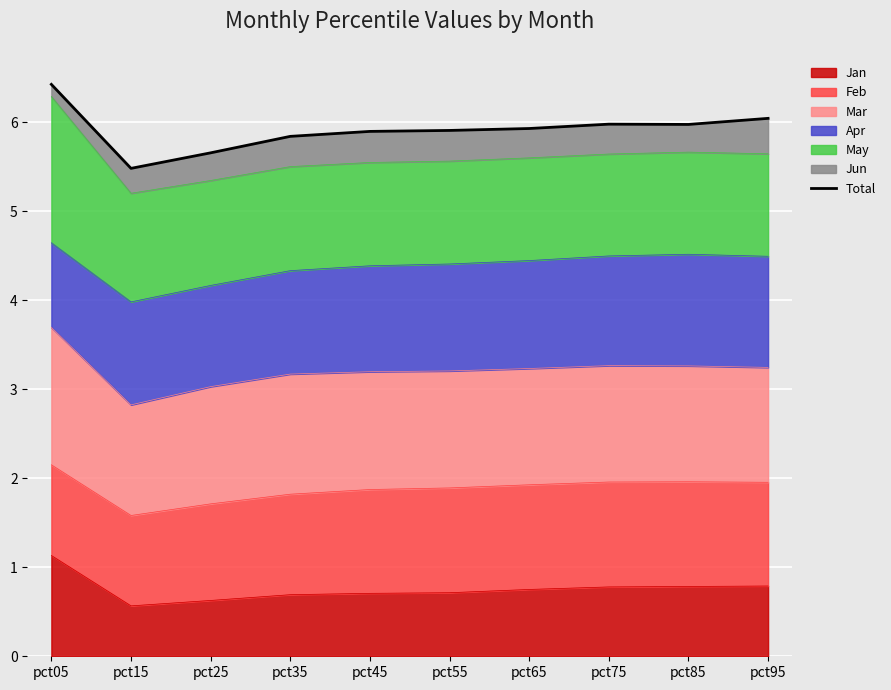

Reading right to left, what are all the values shown in this chart?

pct95=6.0	pct85=6.0	pct75=6.0	pct65=5.9	pct55=5.9	pct45=5.9	pct35=5.8	pct25=5.7	pct15=5.5	pct05=6.4